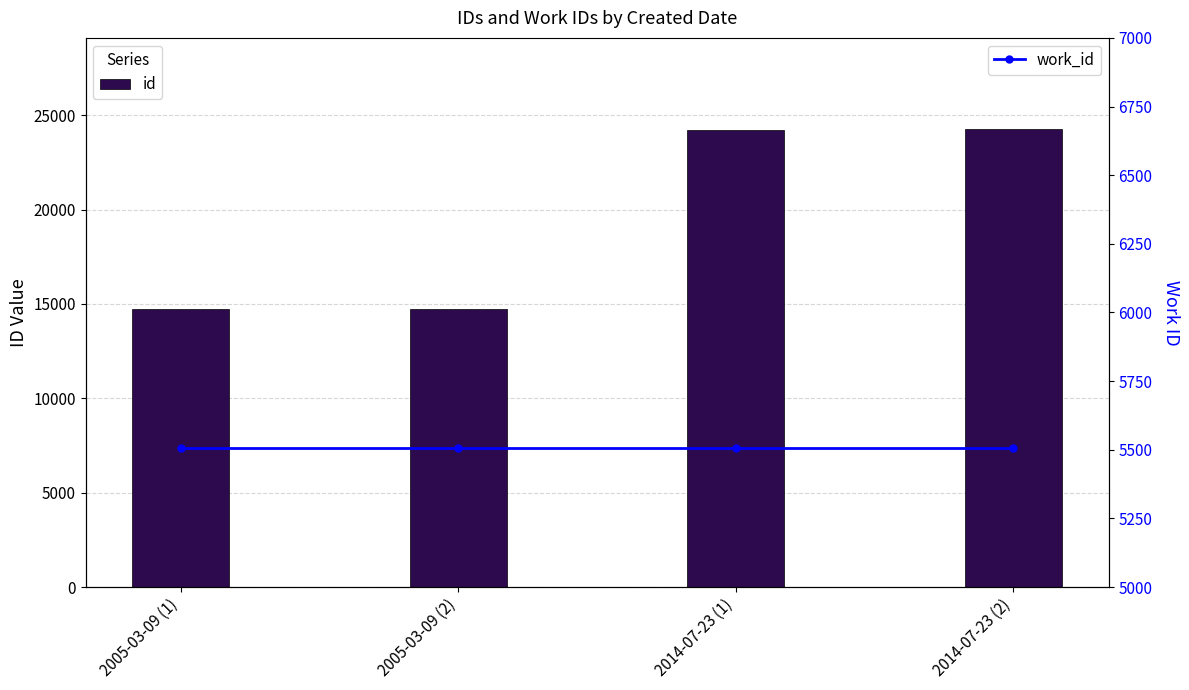

Which series has the largest total across all categories?

id